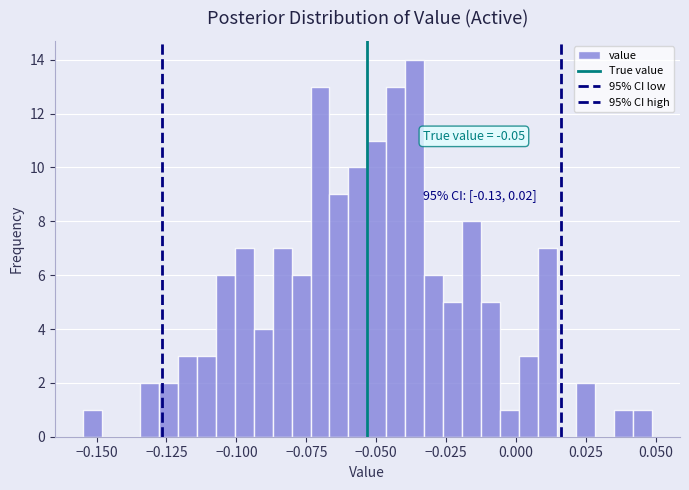

Around what value on the x-axis is the tallest bar? Give the approximate position of its centre, as read against the axis.

-0.035